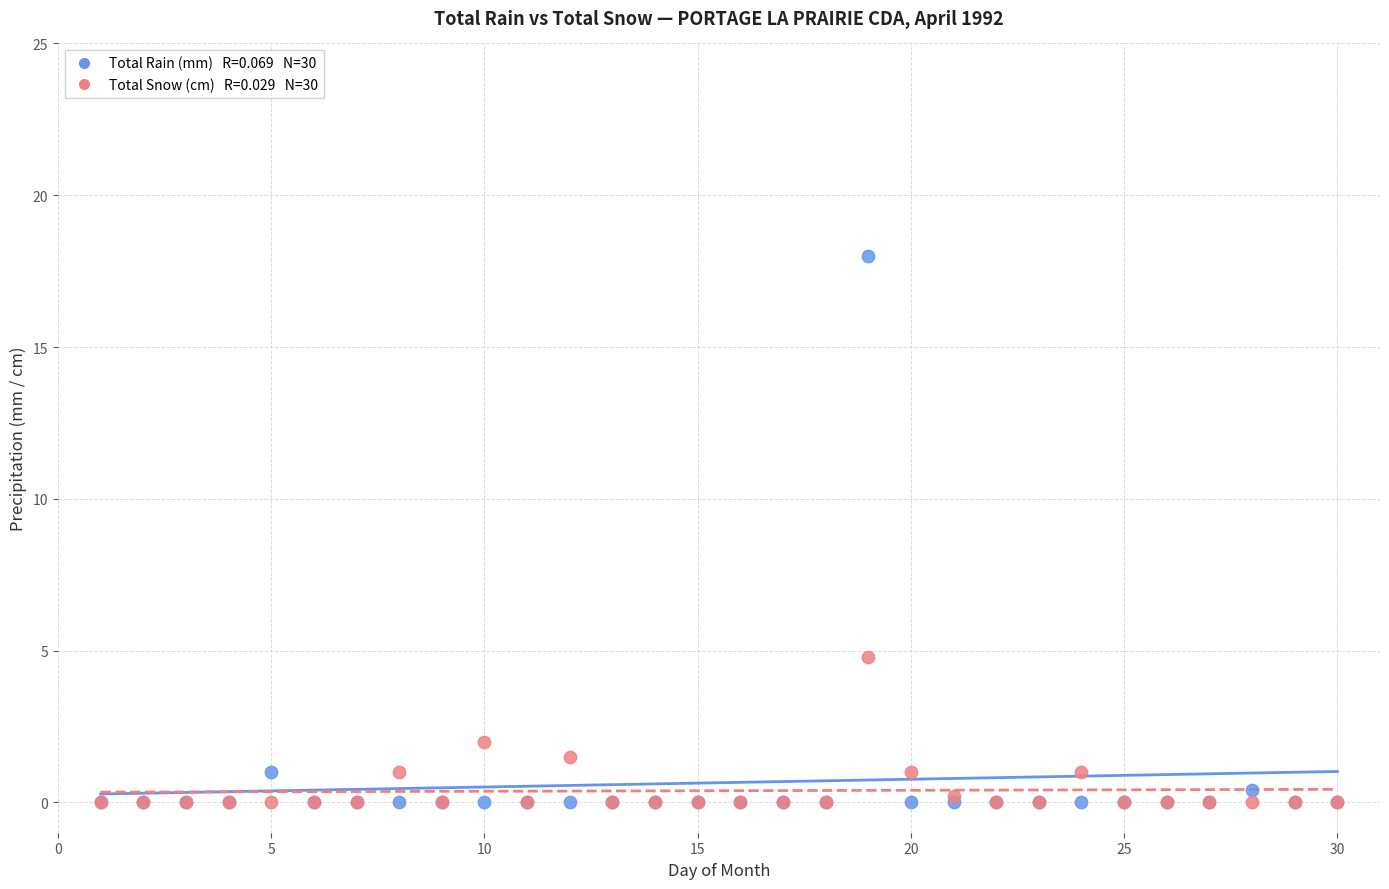

Across all series, what Y value is closest to 9?

4.8